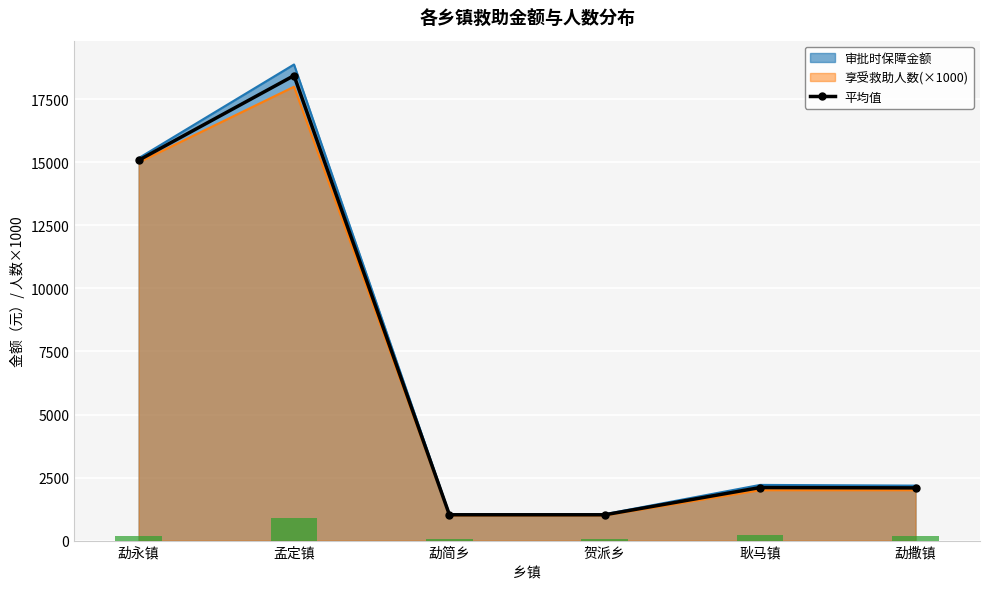

What is the approximate value at 孟定镇?

18441.0